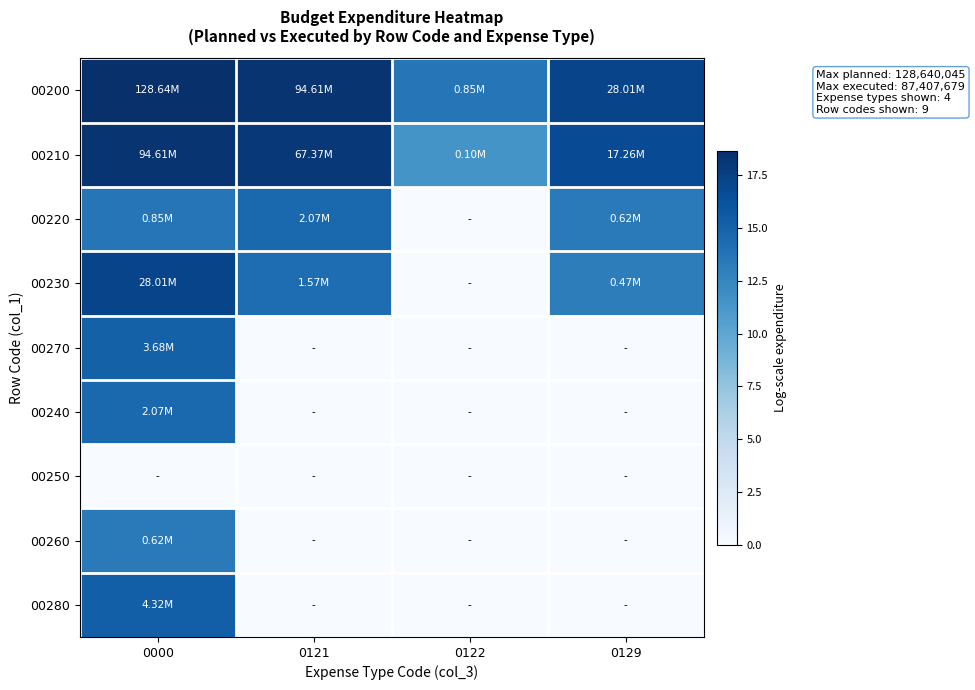

Which category has the highest value across all series?

0000